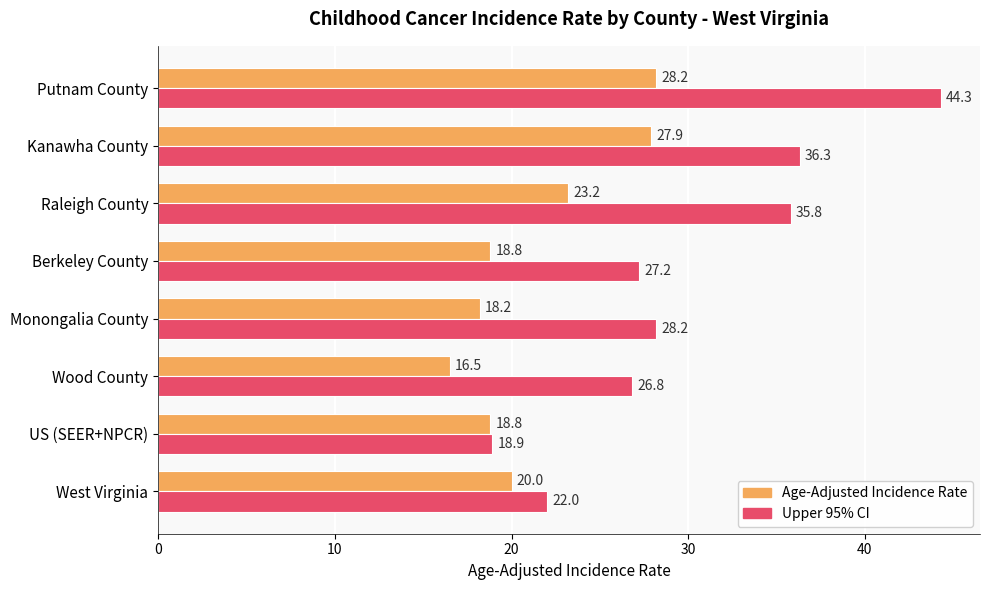

Which category has the highest value across all series?

Putnam County